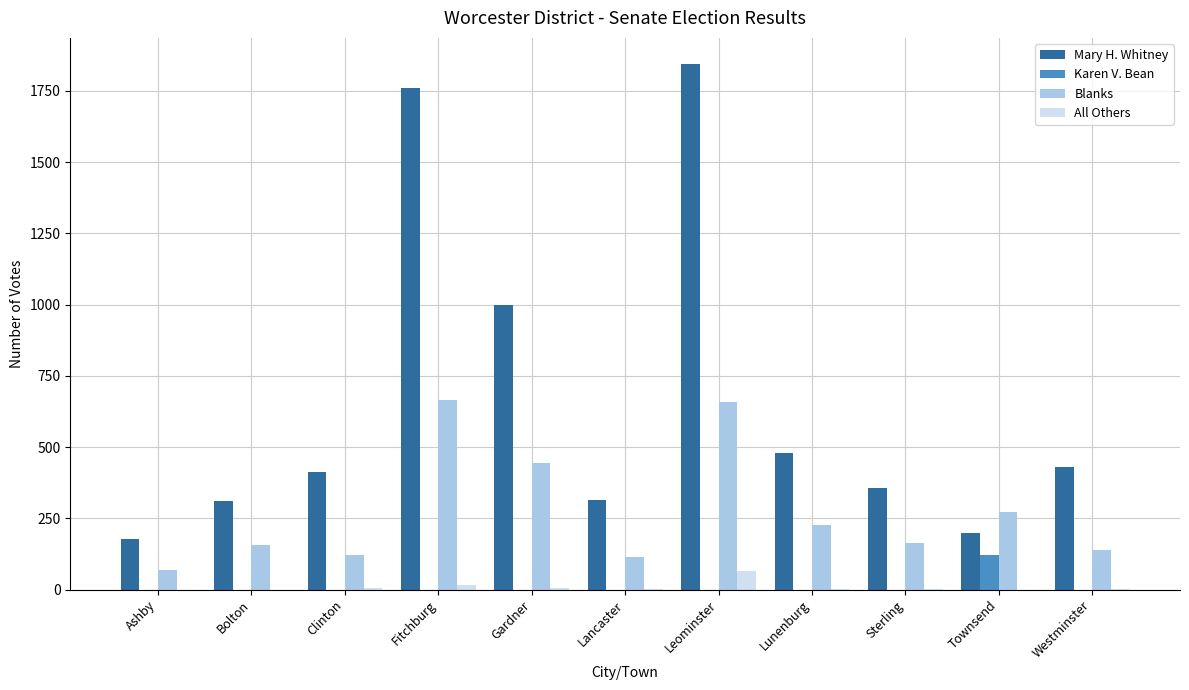

How many data points does each series have?

11